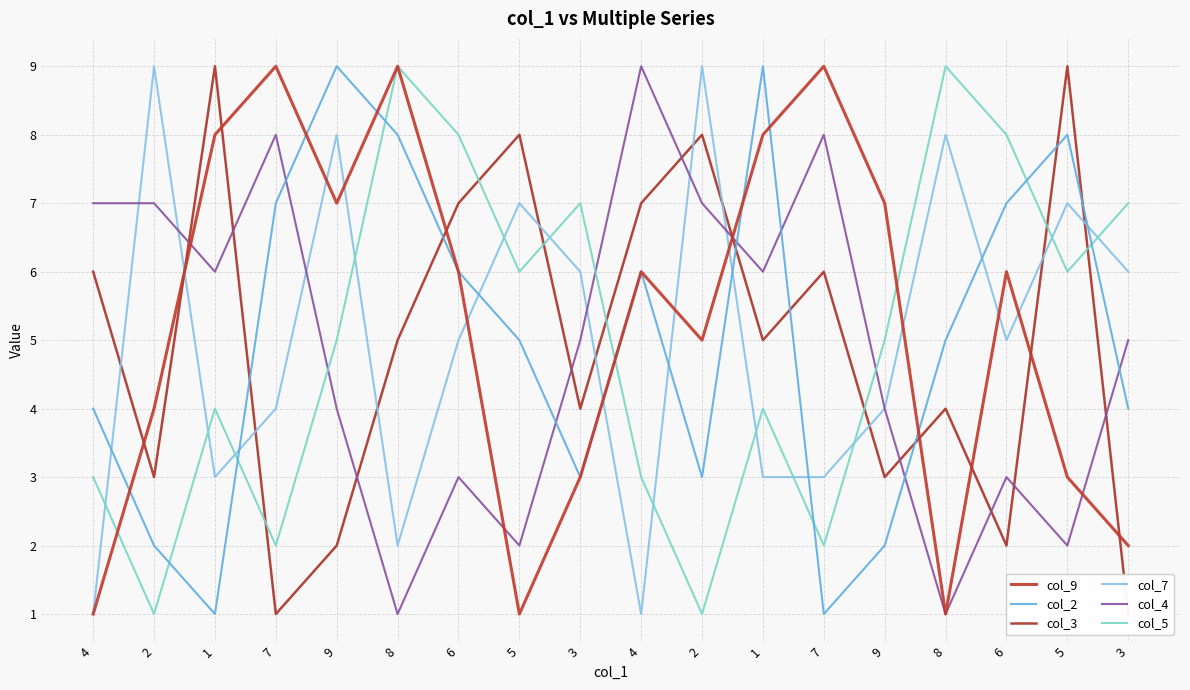

At which category does col_4 reach its first local valley?

1